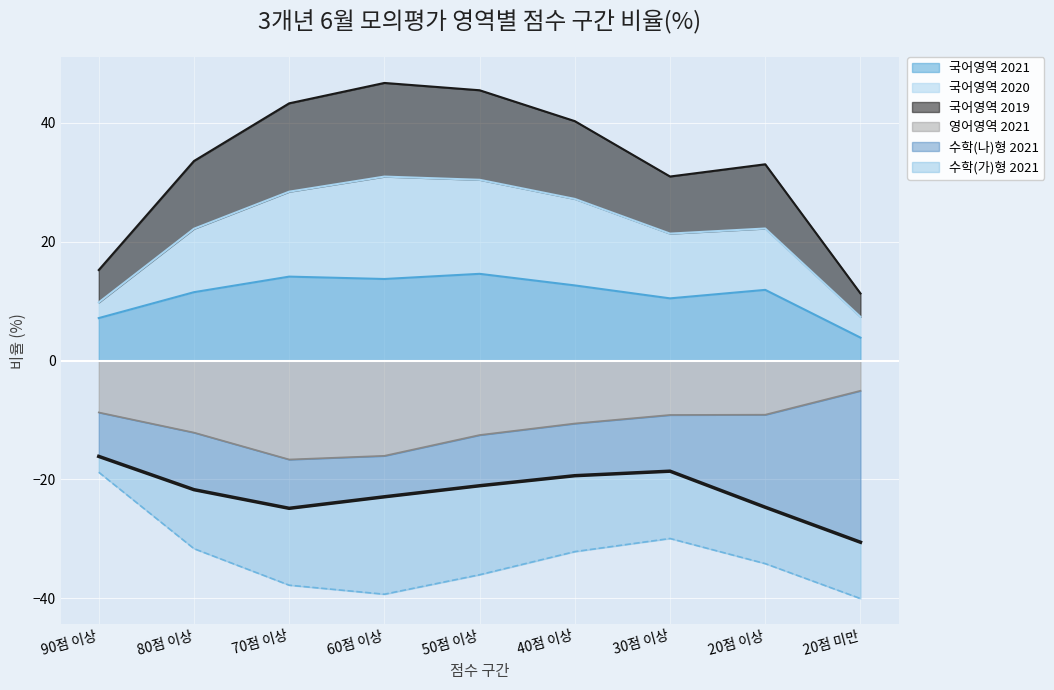

True or false: 영어영역 2021 and 국어영역 2021 cross at least once.

False